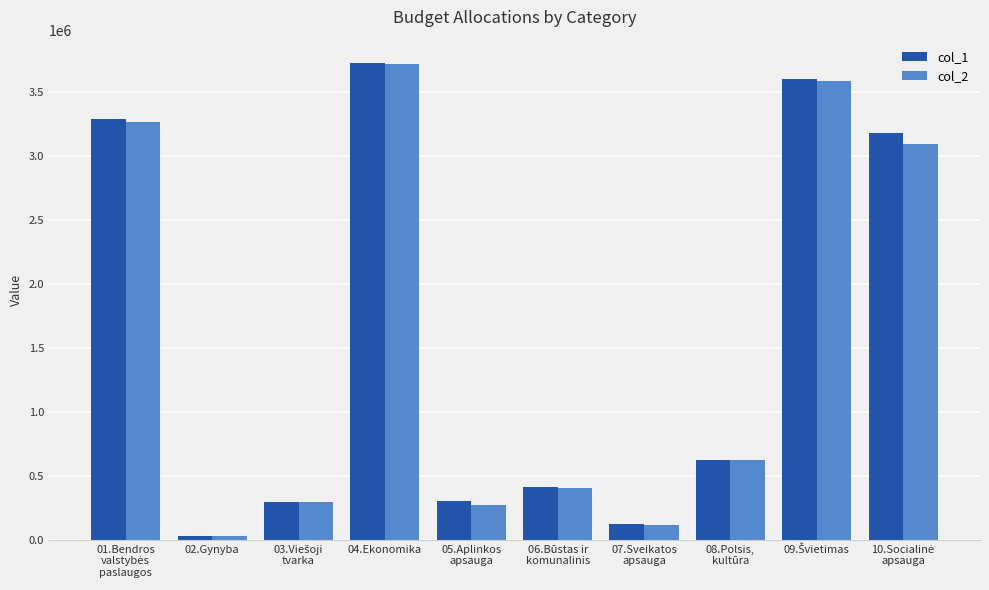

What is the difference between the highest and lowest values at 04.Ekonomika?

3147